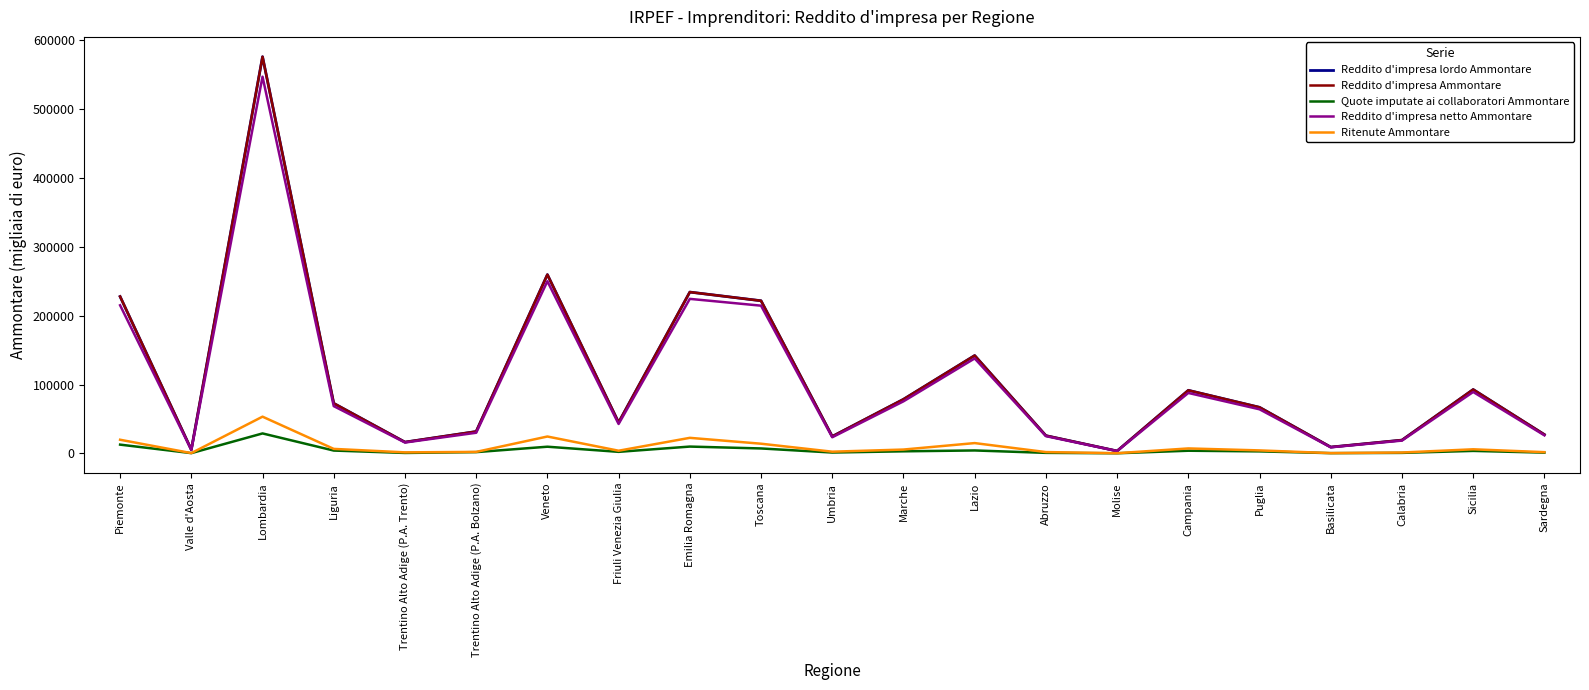

Count the number of data series in this chart.

5